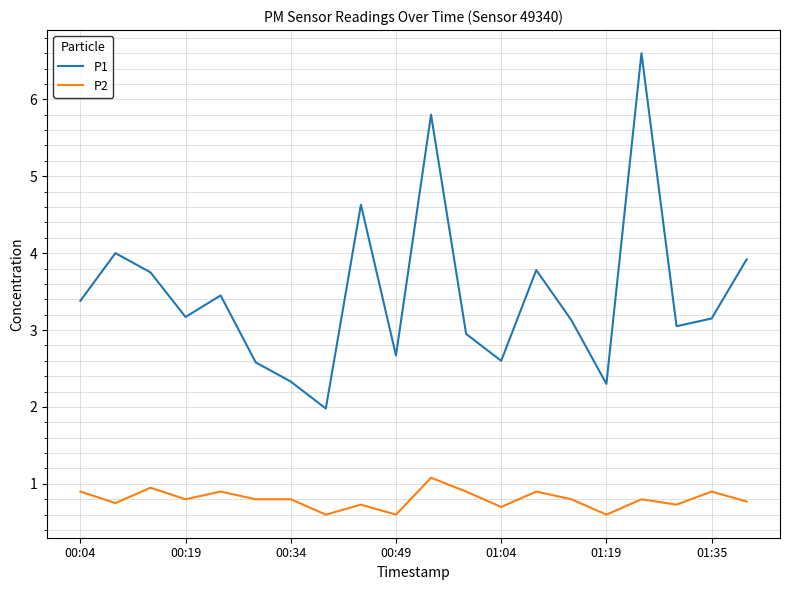

What is the difference between the maximum and minimum values in the P1 series?

4.6